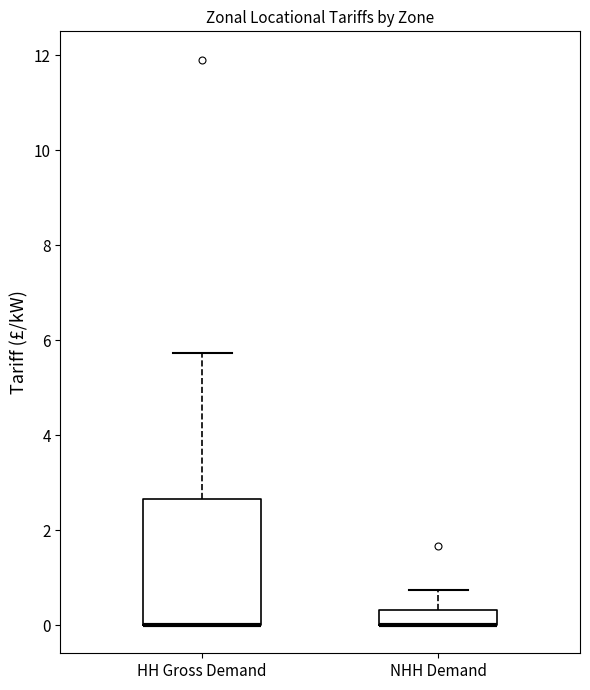

Reading left to right, read every box against the y-axis: the position of its median line, the range the box covers, and the ends of its whiskers. The values are not printed on the chart, so give them approximately, as read against the axis.

HH Gross Demand: median 0.0 (drawn on the box's lower edge), box 0.0 to 2.6, whiskers 0.0 to 5.8
NHH Demand: median 0.0 (drawn on the box's lower edge), box 0.0 to 0.4, whiskers 0.0 to 0.8